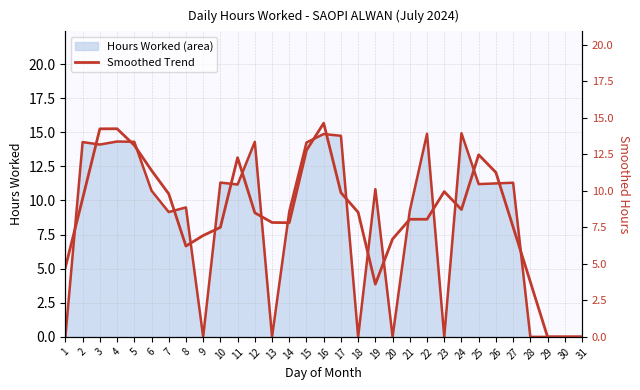

What is the difference between the highest and lowest values at 19?

7.2